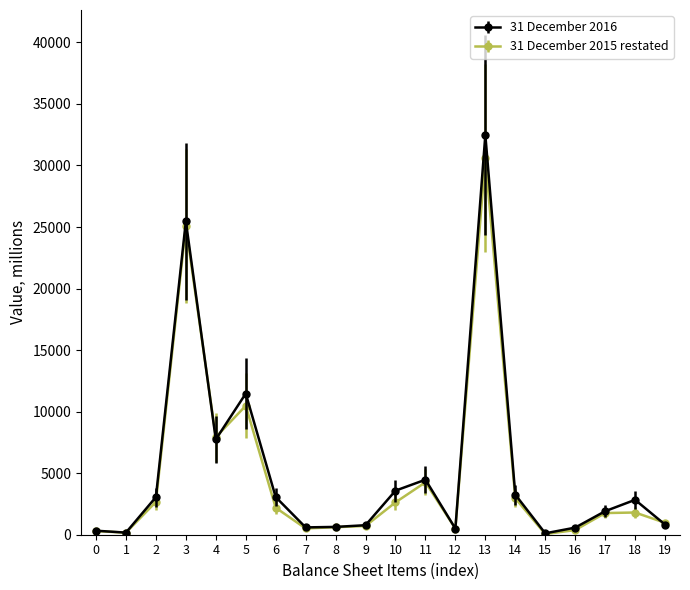

Rank the series by their maximum value, from lowest to highest.

31 December 2015 restated, 31 December 2016